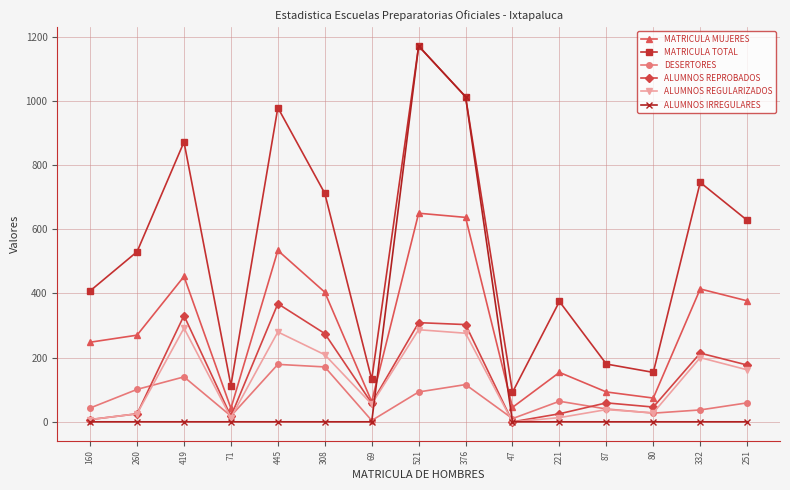

True or false: DESERTORES and ALUMNOS REPROBADOS intersect in this chart.

True